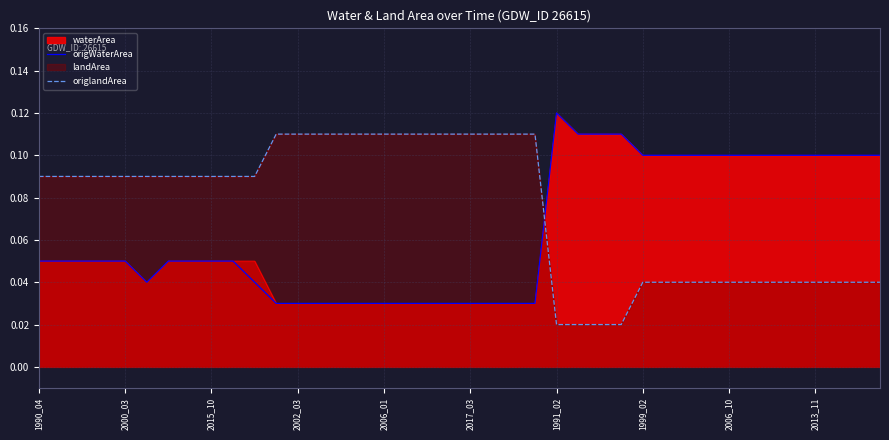

Which series changed the most between 18 and 27?

origlandArea